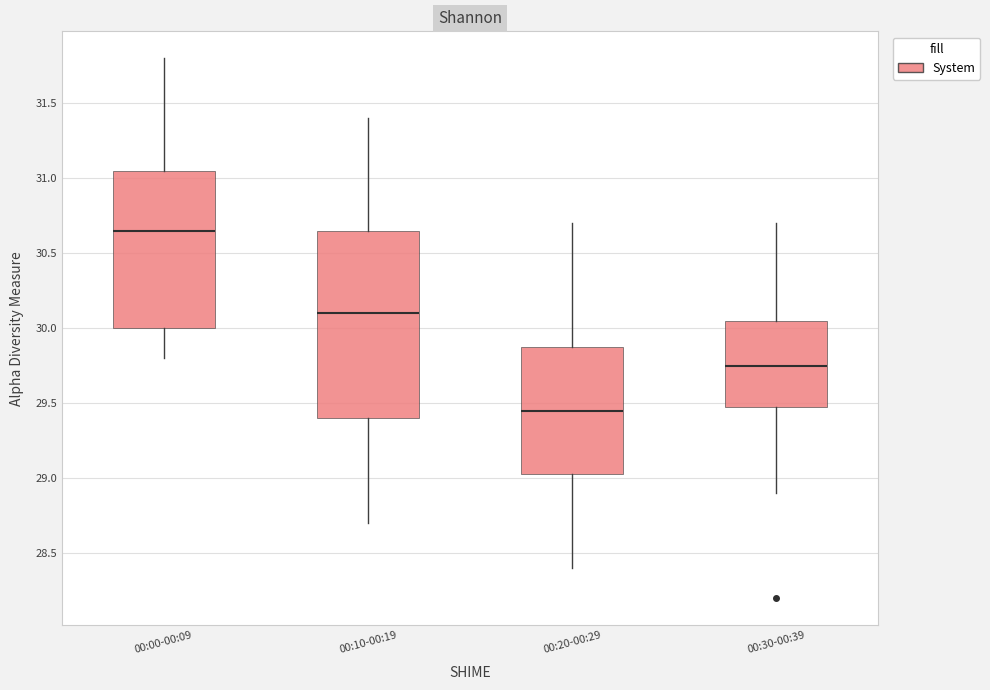

Where does the median line of the box for 00:30-00:39 sit on the y-axis? The values are not printed on the chart, so give them approximately, as read against the axis.

29.75